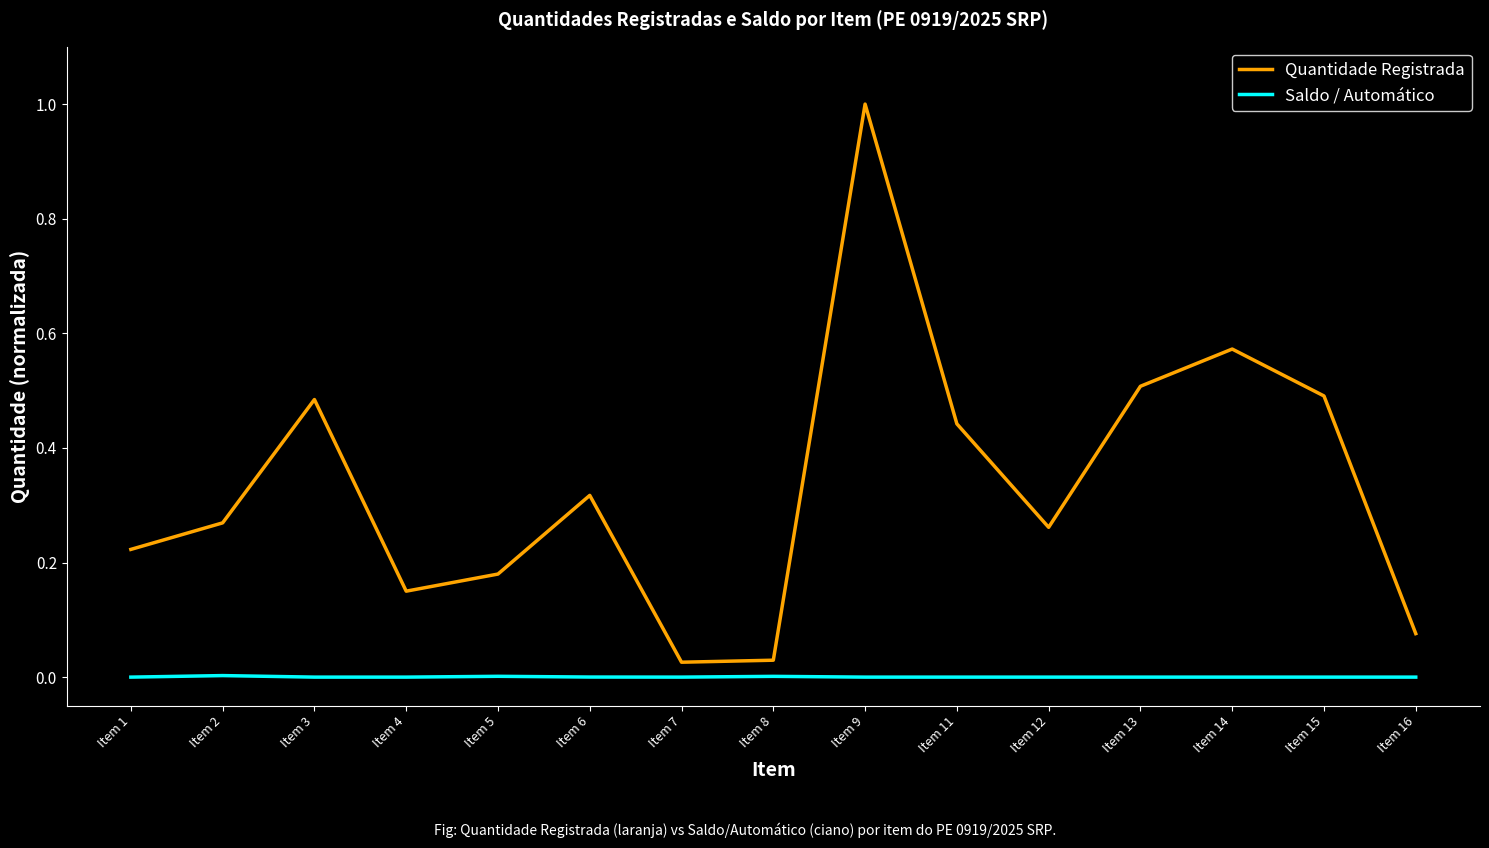

At which category does Quantidade Registrada reach its first local valley?

Item 4